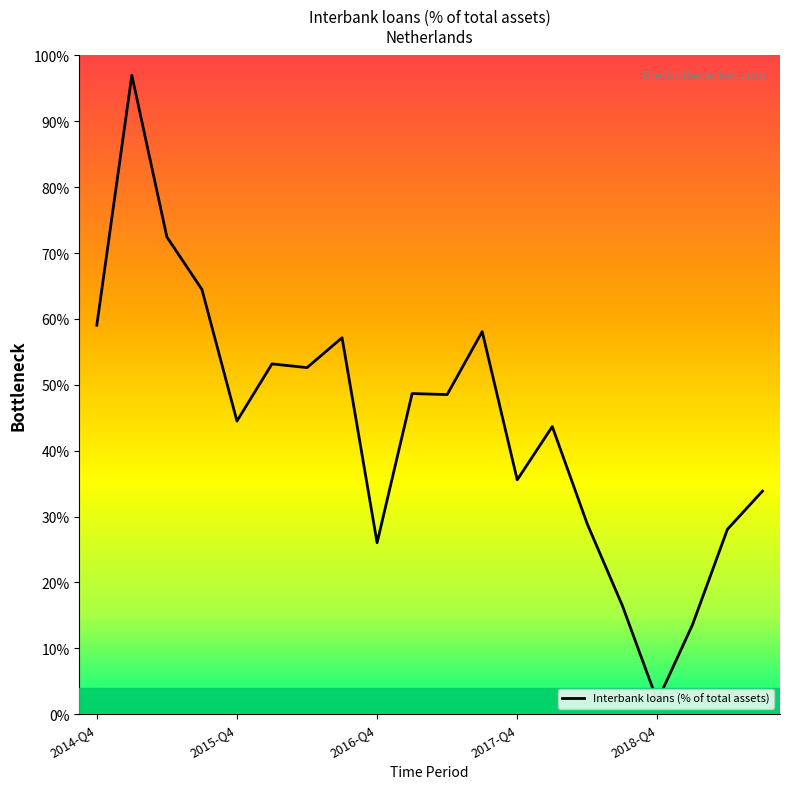

Reading left to right, transcribe all the data shown in this chart.

59.0	97.0	72.5	64.5	44.5	53.2	52.6	57.2	26.0	48.7	48.5	58.1	35.6	43.7	28.9	16.5	2.0	13.5	28.1	33.9